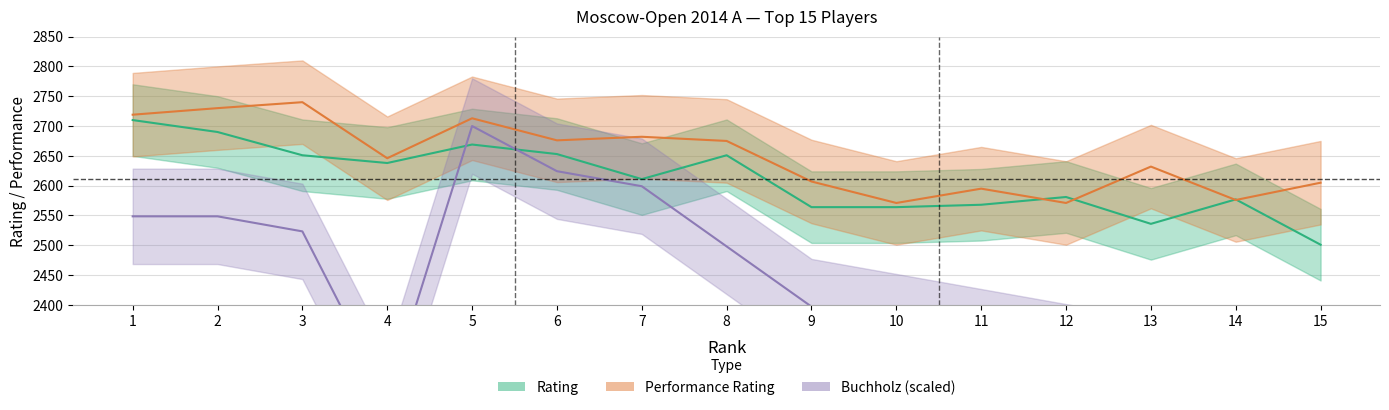

How many lines are shown in the chart?

3